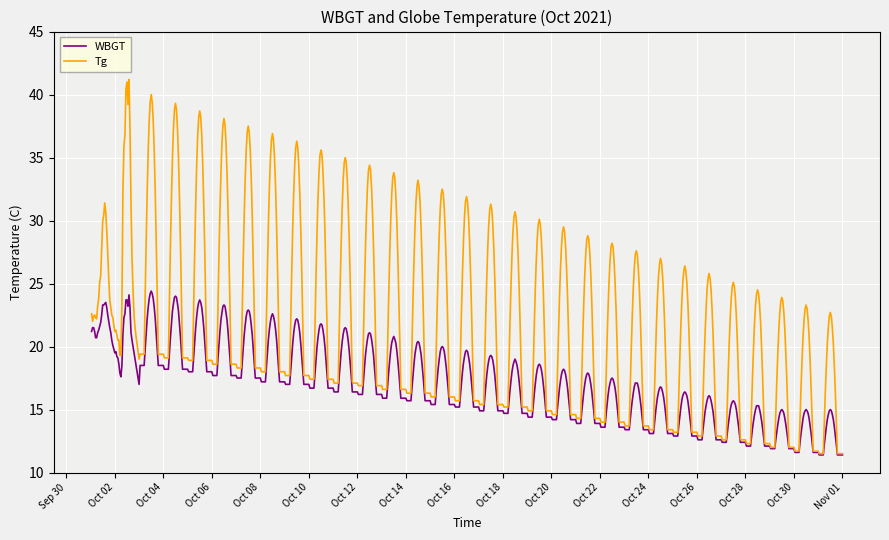

Which series has the largest range (max minus min)?

Tg